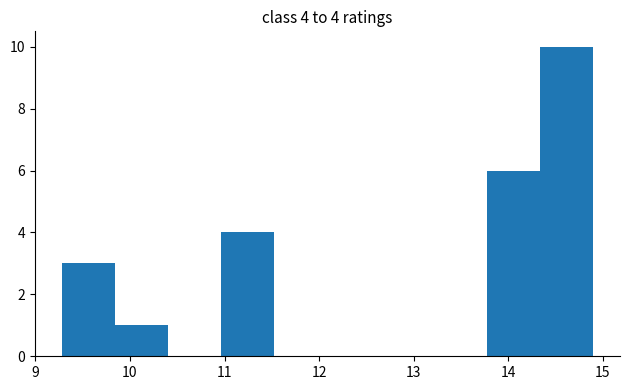

Over which range of the x-axis is the bar tallest?

14.3 to 14.9